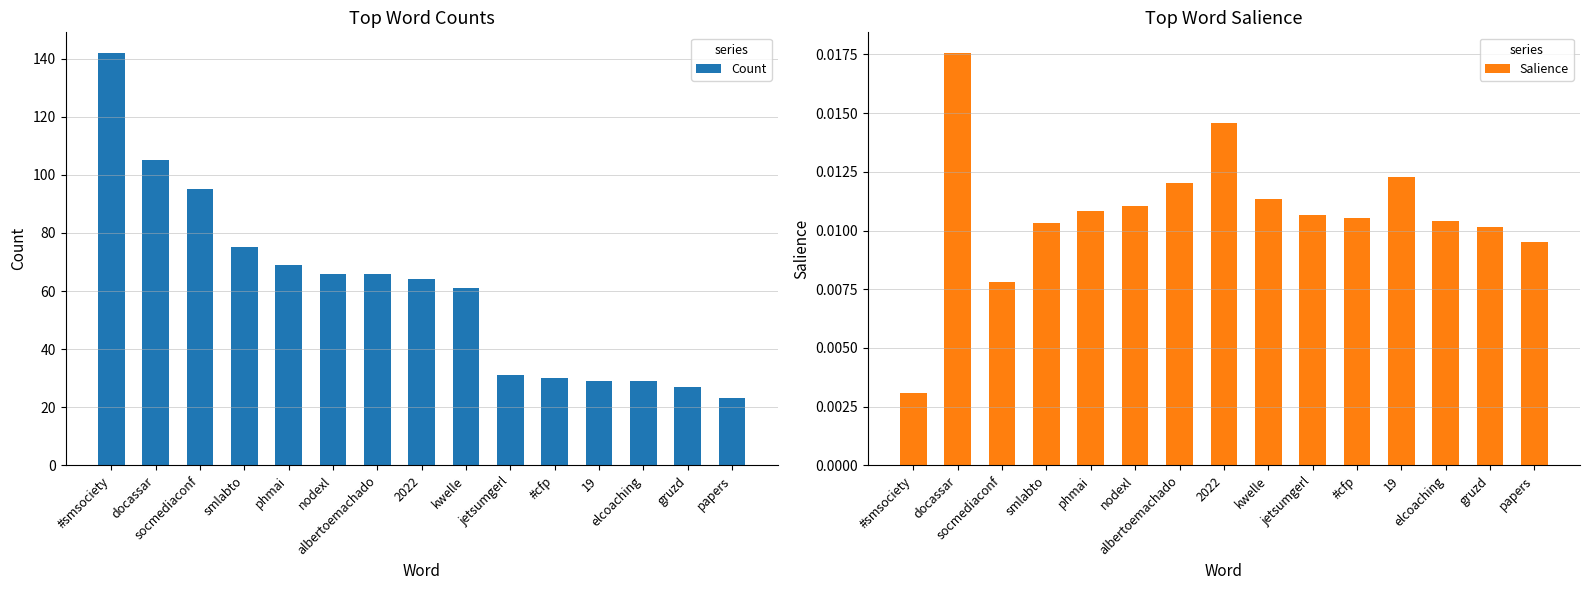

Rank the categories by Salience value from lowest to highest.

#smsociety, socmediaconf, papers, gruzd, smlabto, elcoaching, #cfp, jetsumgerl, phmai, nodexl, kwelle, albertoemachado, 19, 2022, docassar